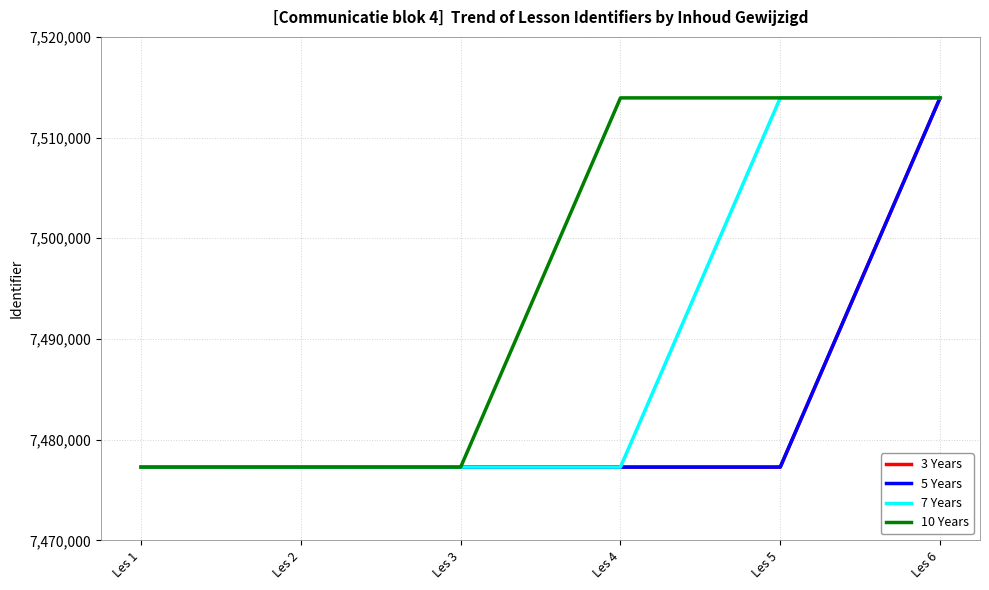

List the series in order of their peak value, lowest first.

3 Years, 5 Years, 7 Years, 10 Years